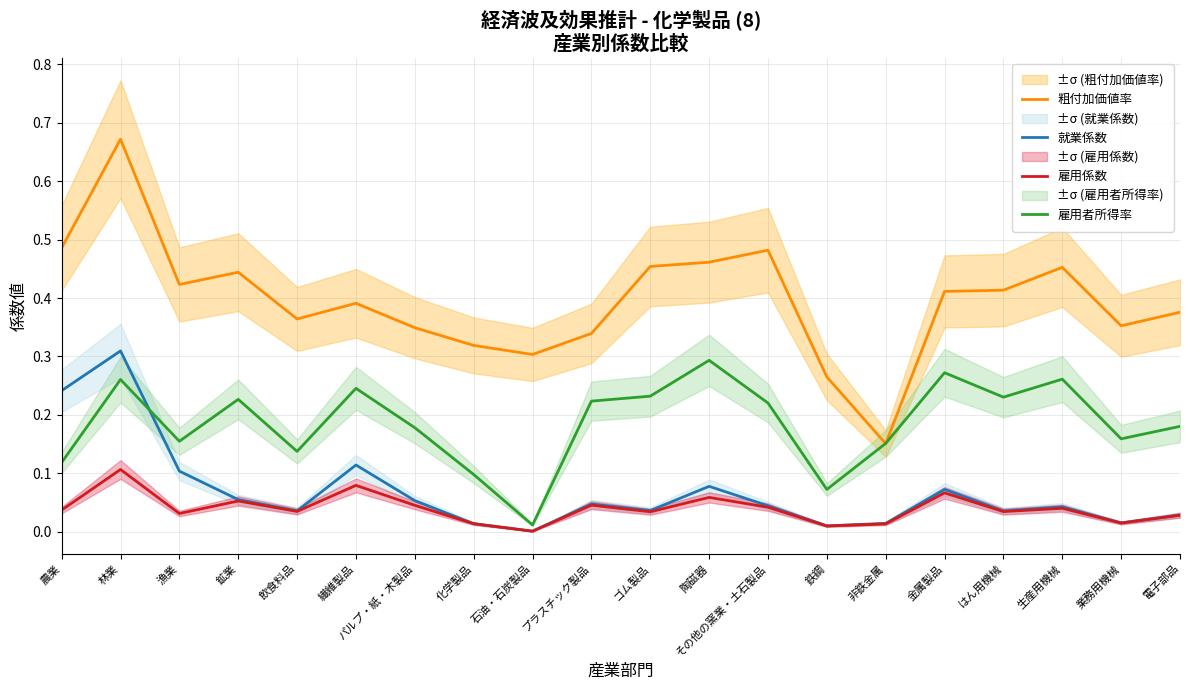

Reading left to right, transcribe all the data shown in this chart.

粗付加価値率: 農業=0.5	林業=0.7	漁業=0.4	鉱業=0.4	飲食料品=0.4	繊維製品=0.4	パルプ・紙・木製品=0.3	化学製品=0.3	石油・石炭製品=0.3	プラスチック製品=0.3	ゴム製品=0.5	陶磁器=0.5	その他の窯業・土石製品=0.5	鉄鋼=0.3	非鉄金属=0.2	金属製品=0.4	はん用機械=0.4	生産用機械=0.5	業務用機械=0.4	電子部品=0.4
就業係数: 農業=0.2	林業=0.3	漁業=0.1	鉱業=0.1	飲食料品=0.0	繊維製品=0.1	パルプ・紙・木製品=0.1	化学製品=0.0	石油・石炭製品=0.0	プラスチック製品=0.0	ゴム製品=0.0	陶磁器=0.1	その他の窯業・土石製品=0.0	鉄鋼=0.0	非鉄金属=0.0	金属製品=0.1	はん用機械=0.0	生産用機械=0.0	業務用機械=0.0	電子部品=0.0
雇用係数: 農業=0.0	林業=0.1	漁業=0.0	鉱業=0.1	飲食料品=0.0	繊維製品=0.1	パルプ・紙・木製品=0.0	化学製品=0.0	石油・石炭製品=0.0	プラスチック製品=0.0	ゴム製品=0.0	陶磁器=0.1	その他の窯業・土石製品=0.0	鉄鋼=0.0	非鉄金属=0.0	金属製品=0.1	はん用機械=0.0	生産用機械=0.0	業務用機械=0.0	電子部品=0.0
雇用者所得率: 農業=0.1	林業=0.3	漁業=0.2	鉱業=0.2	飲食料品=0.1	繊維製品=0.2	パルプ・紙・木製品=0.2	化学製品=0.1	石油・石炭製品=0.0	プラスチック製品=0.2	ゴム製品=0.2	陶磁器=0.3	その他の窯業・土石製品=0.2	鉄鋼=0.1	非鉄金属=0.2	金属製品=0.3	はん用機械=0.2	生産用機械=0.3	業務用機械=0.2	電子部品=0.2